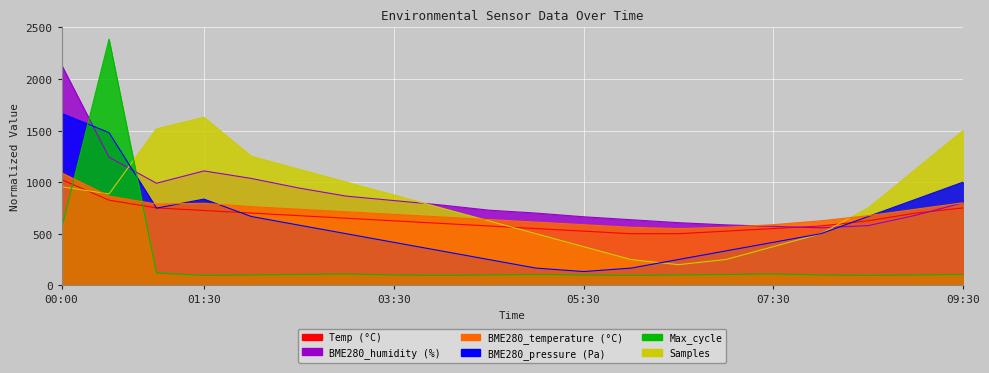

After their last crossing, which series has the higher values: Max_cycle or Temp?

Temp